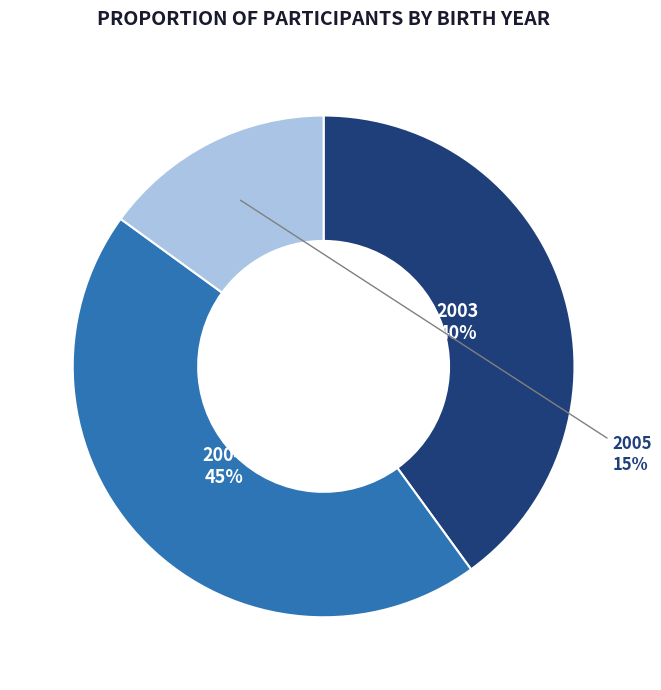

How many slices are in this pie chart?

3